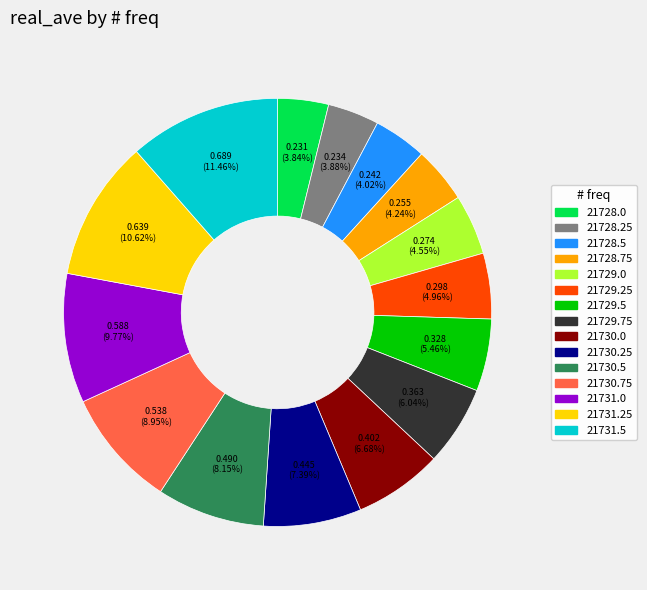

Between 21729.5 and 21731.0, which is larger?

21731.0